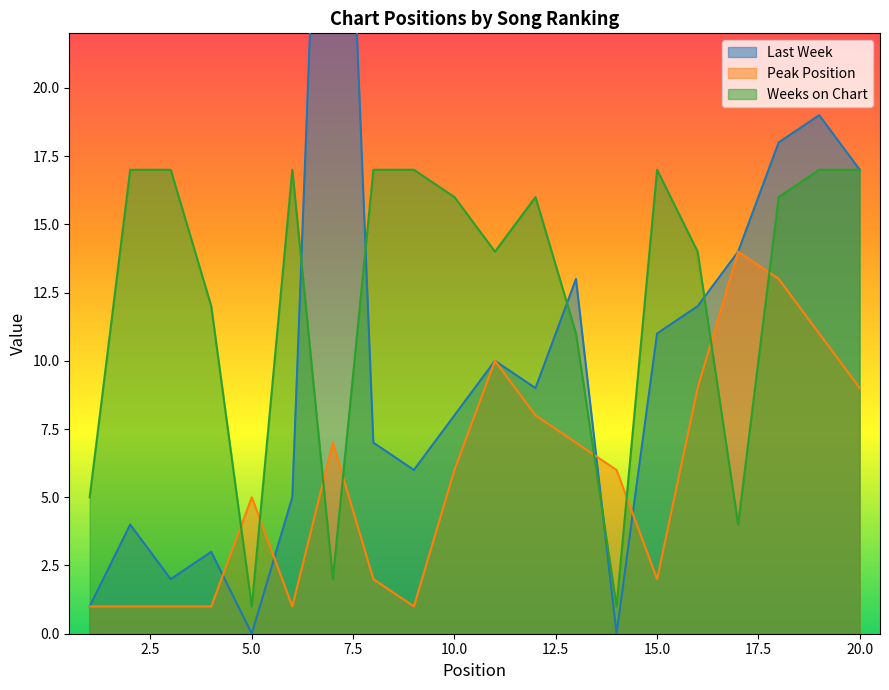

What is the difference between the highest and lowest values at 5?

5